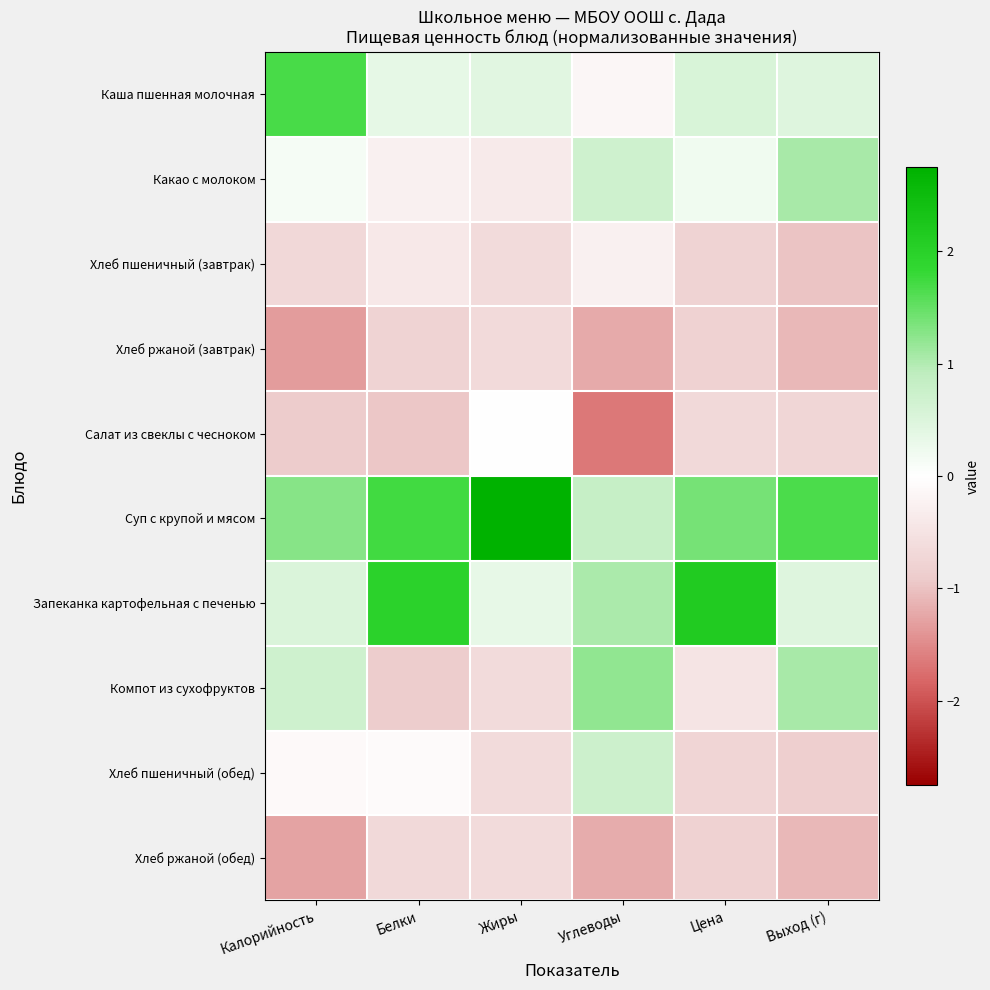

Reading left to right, transcribe all the data shown in this chart.

Каша пшенная молочная: Калорийность=1.7	Белки=0.4	Жиры=0.4	Углеводы=-0.2	Цена=0.6	Выход (г)=0.5
Какао с молоком: Калорийность=0.1	Белки=-0.3	Жиры=-0.4	Углеводы=0.7	Цена=0.2	Выход (г)=1.1
Хлеб пшеничный (завтрак): Калорийность=-0.7	Белки=-0.4	Жиры=-0.6	Углеводы=-0.3	Цена=-0.8	Выход (г)=-1.0
Хлеб ржаной (завтрак): Калорийность=-1.3	Белки=-0.8	Жиры=-0.6	Углеводы=-1.2	Цена=-0.8	Выход (г)=-1.1
Салат из свеклы с чесноком: Калорийность=-0.9	Белки=-1.0	Жиры=0.0	Углеводы=-1.7	Цена=-0.7	Выход (г)=-0.7
Суп с крупой и мясом: Калорийность=1.3	Белки=1.7	Жиры=2.7	Углеводы=0.8	Цена=1.4	Выход (г)=1.7
Запеканка картофельная с печенью: Калорийность=0.5	Белки=2.0	Жиры=0.3	Углеводы=1.0	Цена=2.1	Выход (г)=0.5
Компот из сухофруктов: Калорийность=0.7	Белки=-0.9	Жиры=-0.6	Углеводы=1.2	Цена=-0.5	Выход (г)=1.1
Хлеб пшеничный (обед): Калорийность=-0.1	Белки=-0.1	Жиры=-0.6	Углеводы=0.7	Цена=-0.7	Выход (г)=-0.8
Хлеб ржаной (обед): Калорийность=-1.3	Белки=-0.7	Жиры=-0.6	Углеводы=-1.2	Цена=-0.8	Выход (г)=-1.1